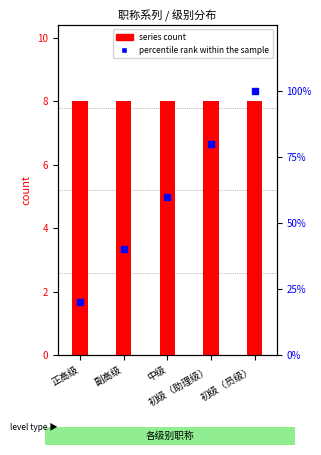

What value does the data have at 中级?

60